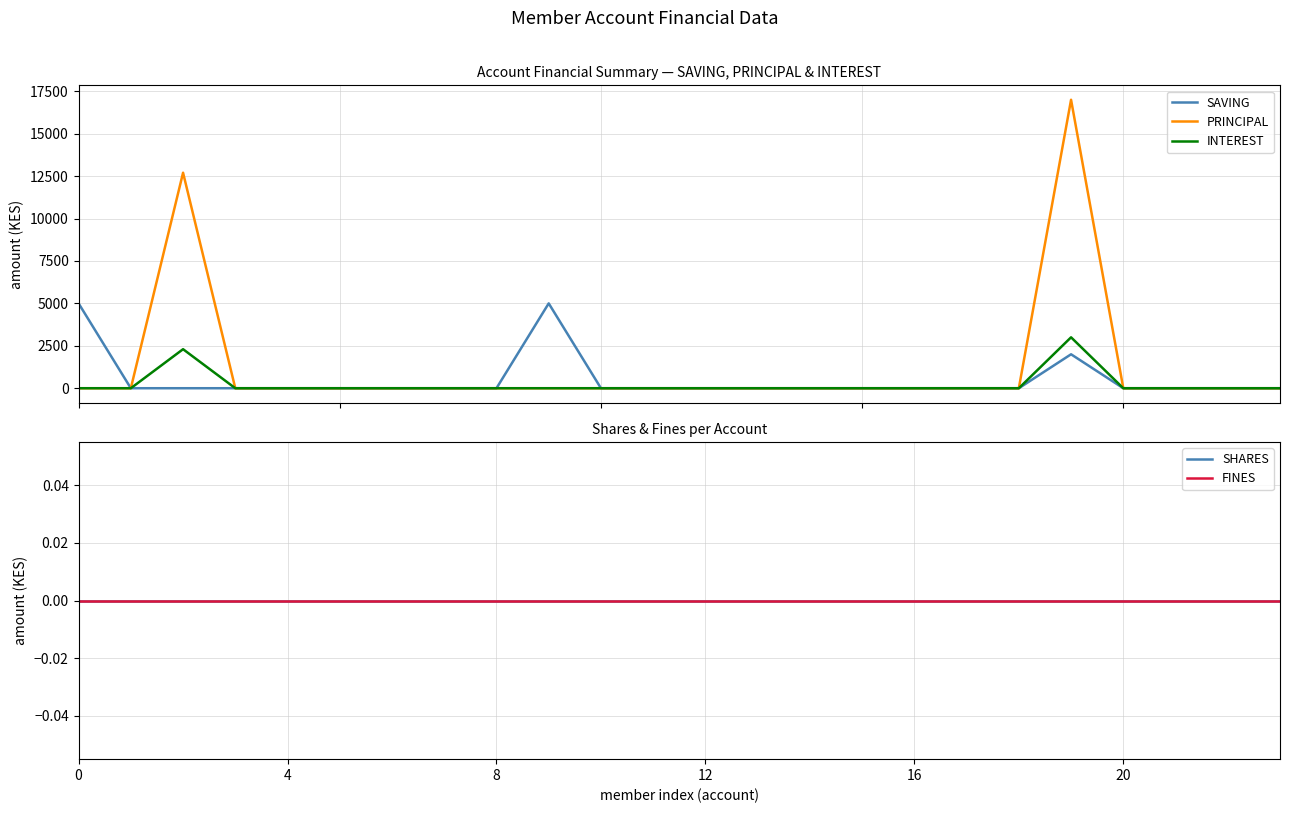

Rank the series by their maximum value, from highest to lowest.

PRINCIPAL, SAVING, INTEREST, SHARES, FINES